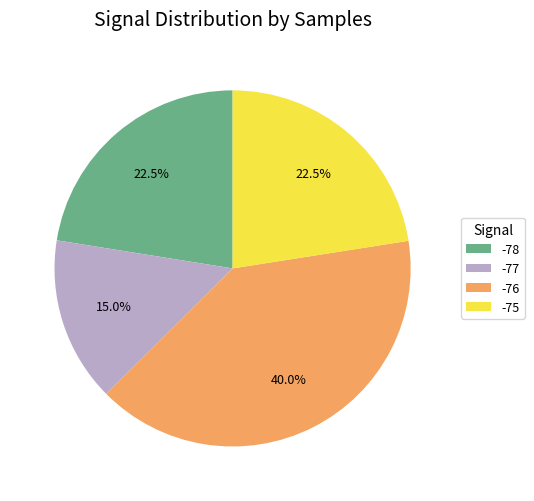

What portion of the pie excludes -77?

85.0%